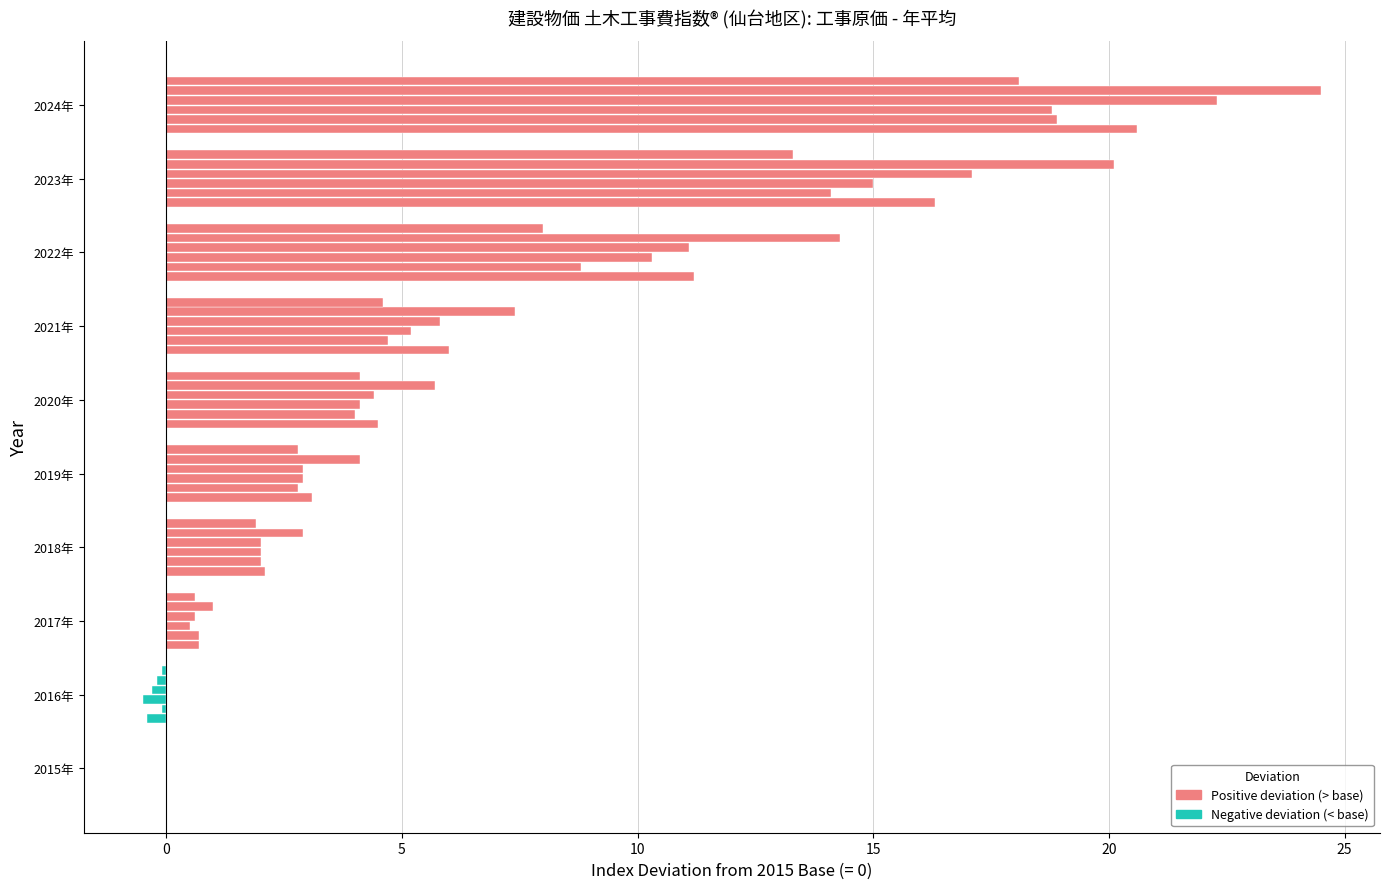

Count the number of categories in the chart.

10